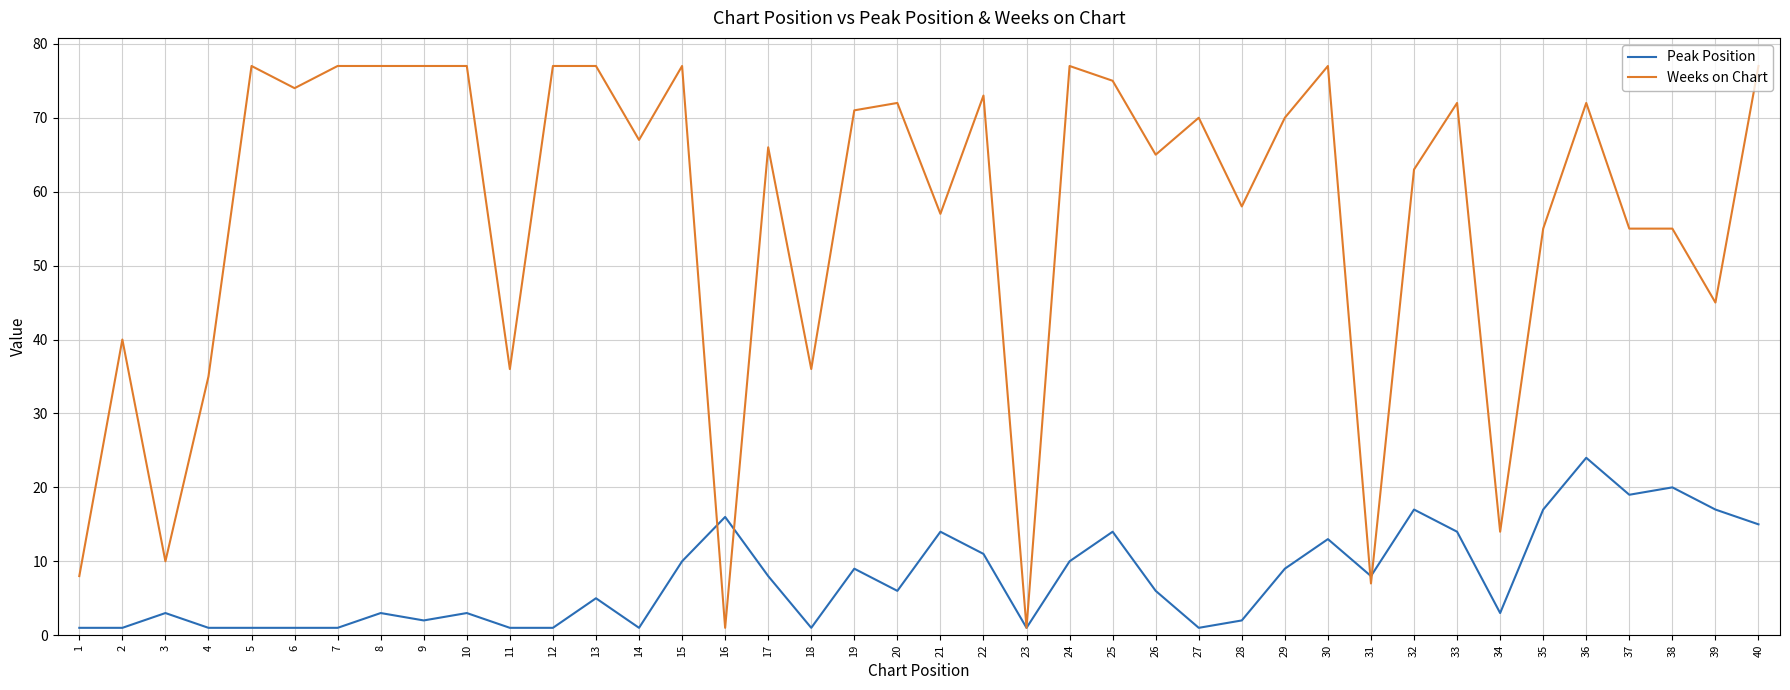

What is the difference between the maximum and second lowest values in the Weeks on Chart series?

76